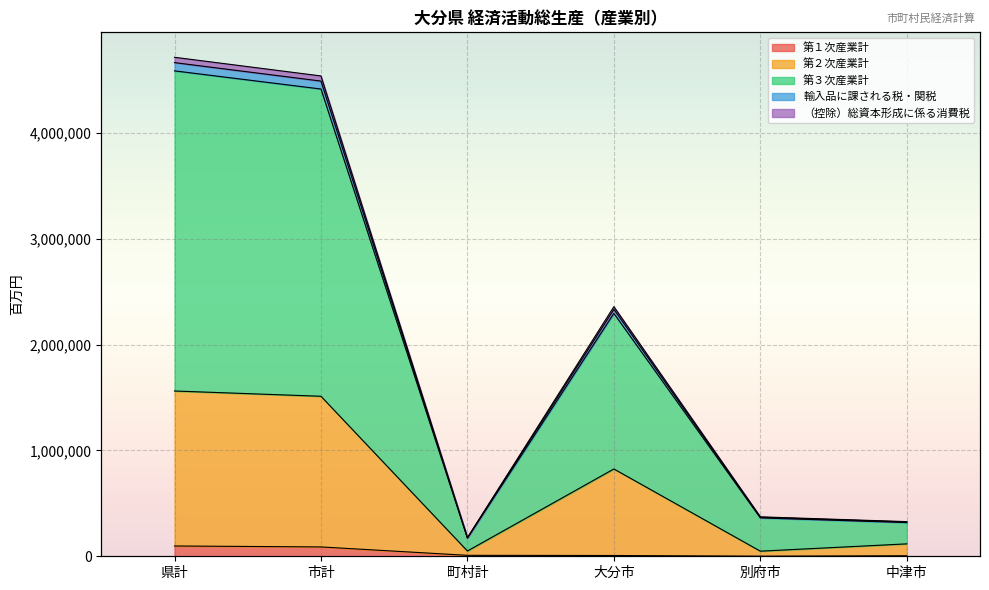

True or false: 輸入品に課される税・関税 has a value of 992058 at 市計.

False